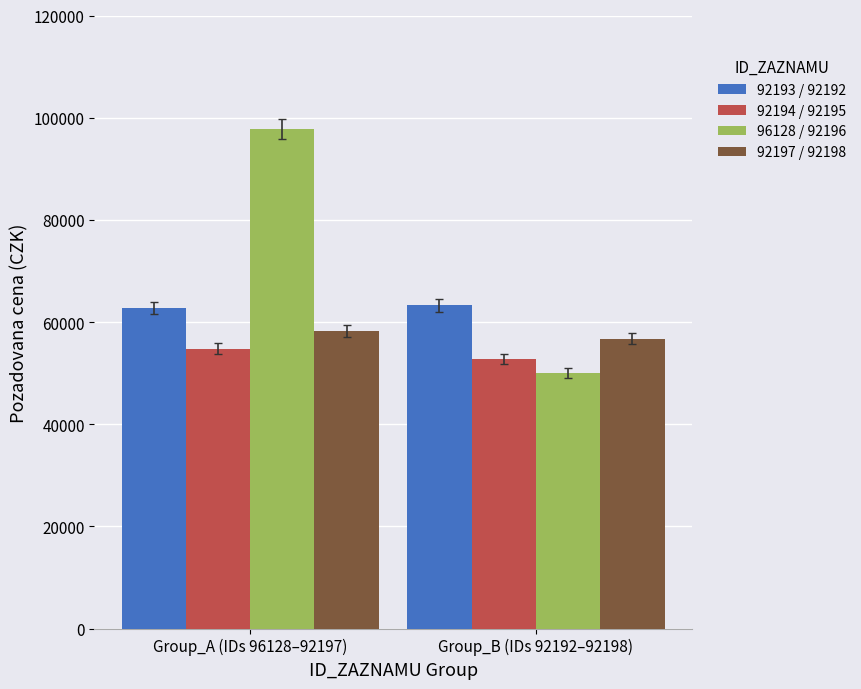

Which series changed the most between Group_A (IDs 96128–92197) and Group_B (IDs 92192–92198)?

96128 / 92196